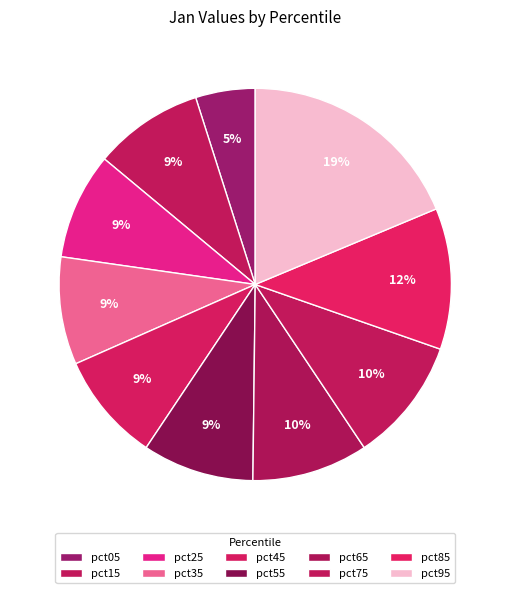

Do pct25 and pct35 together represent more than half of the pie?

No